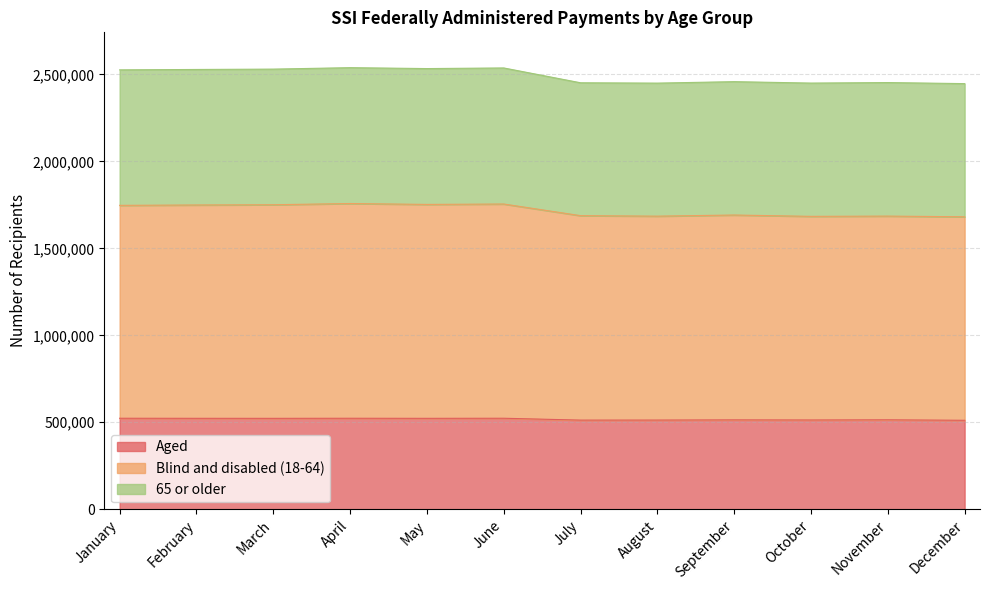

How many interior local valleys does the 65 or older series have?

3